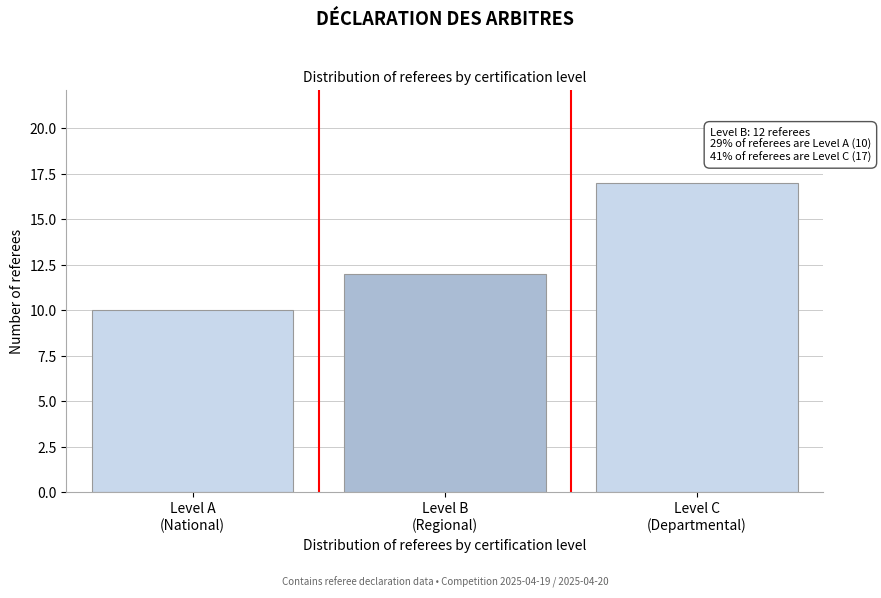

Reading left to right, list all the values displayed in this chart.

10	12	17